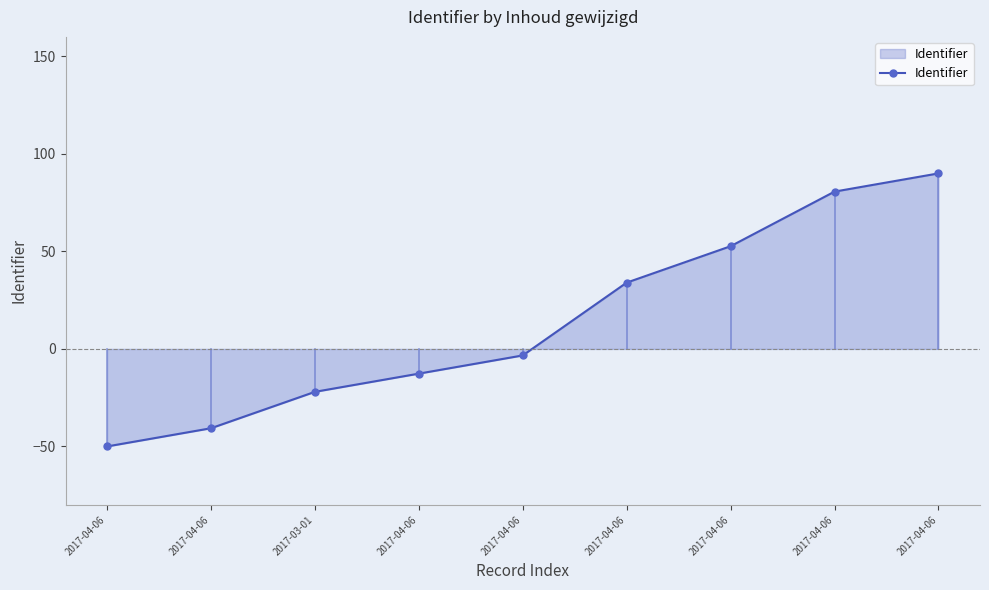

How many values exceed -3?

4